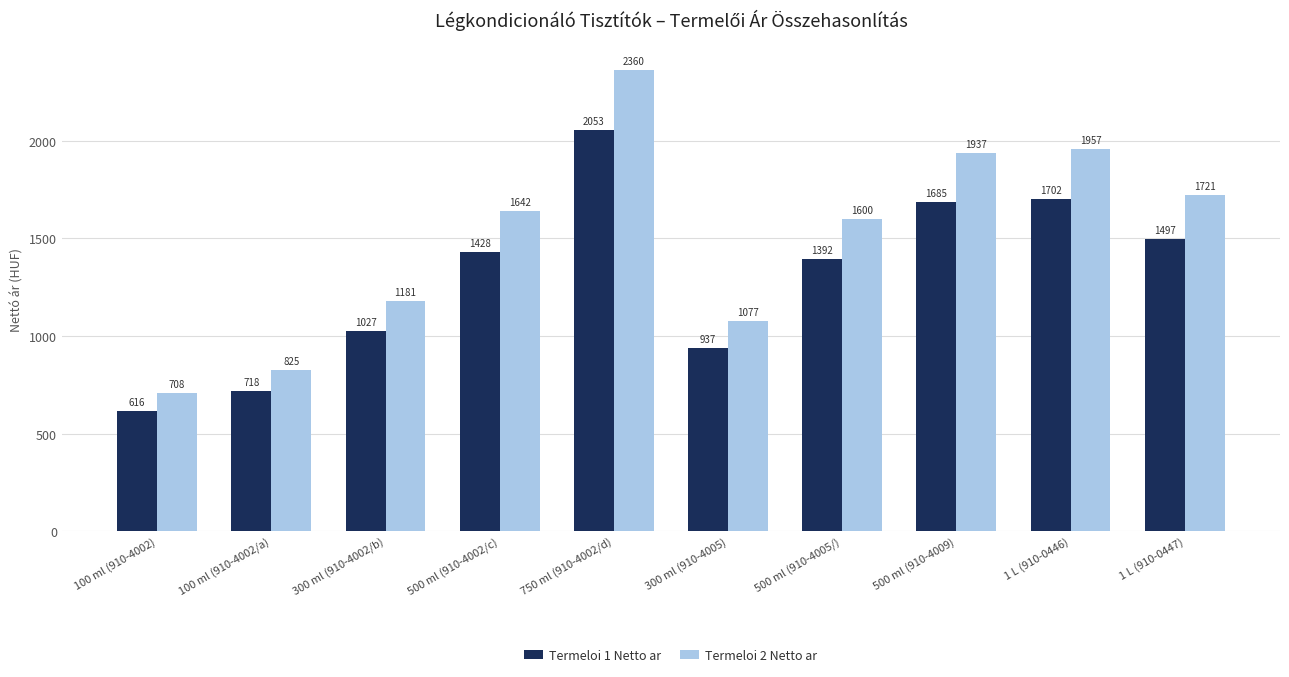

The Termeloi 1 Netto ar series shows 1707.3 at 300 ml (910-4002/b). True or false?

False